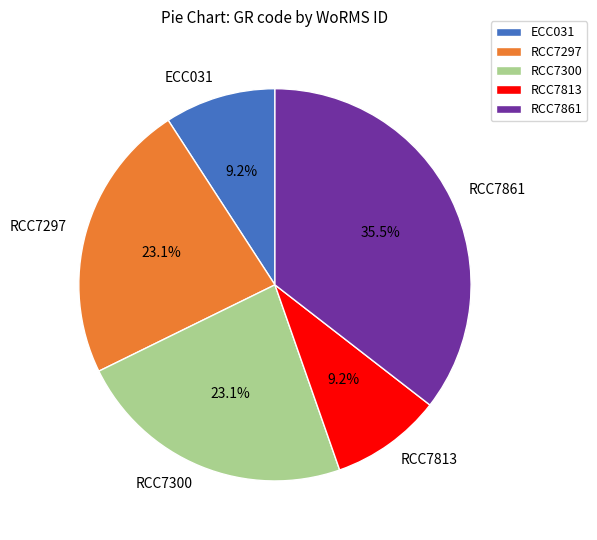

Which slice is the largest?

RCC7861